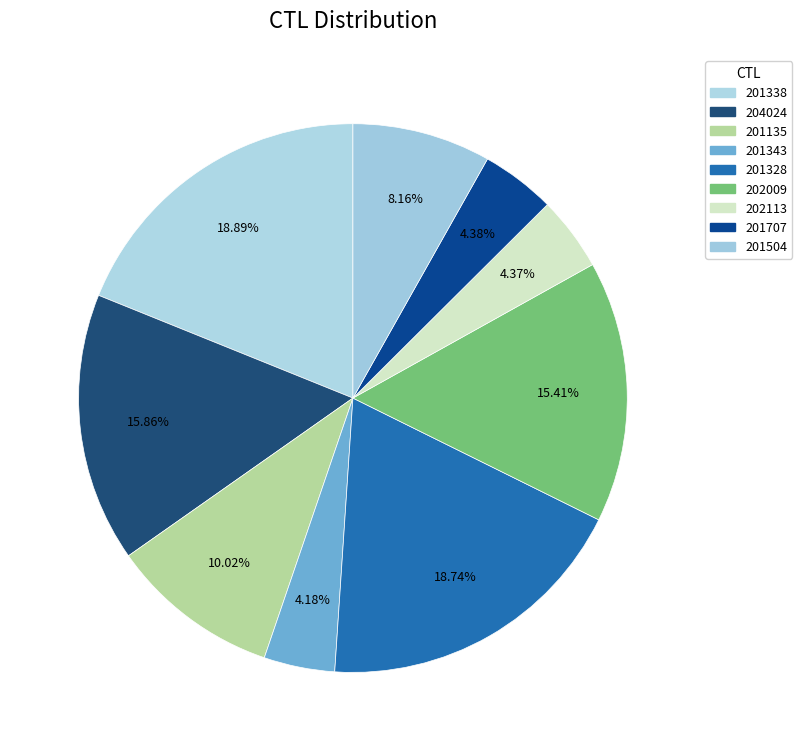

What percentage is the 201707 slice, to the nearest percent?

4%